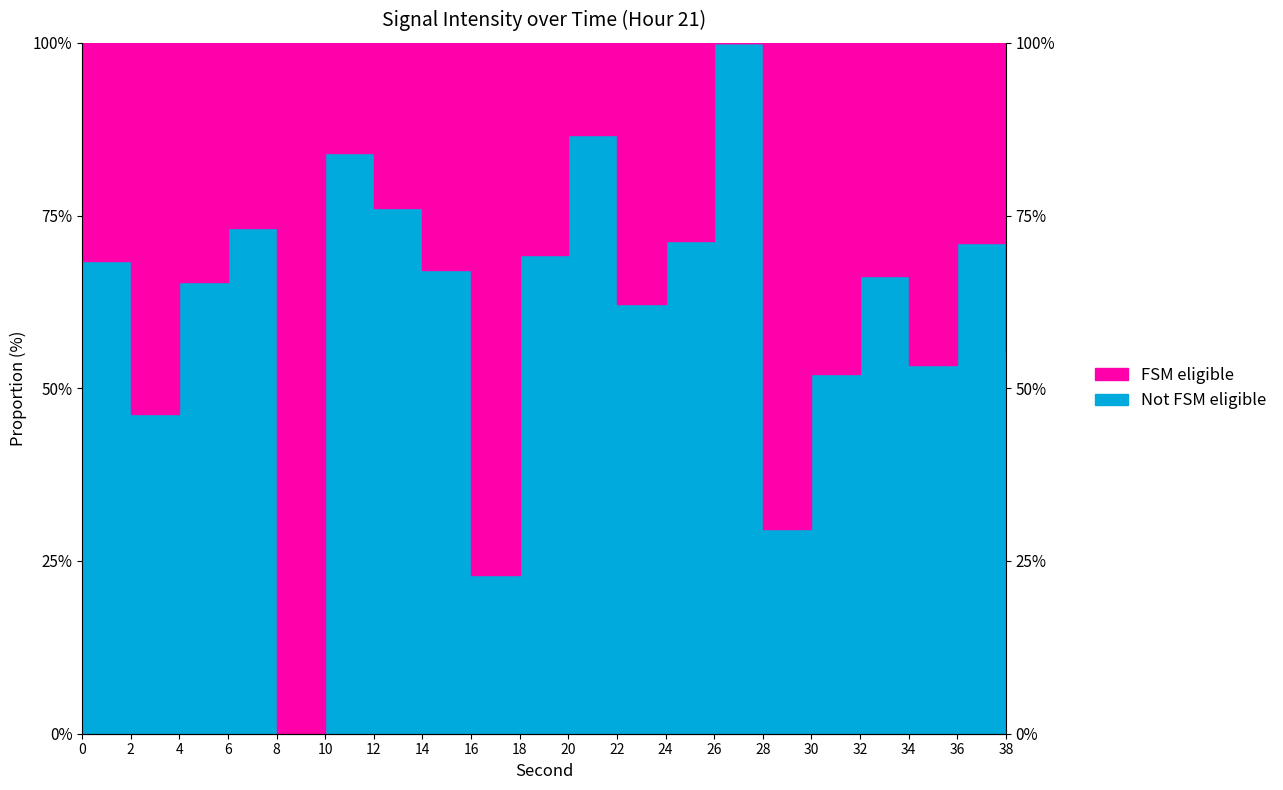

List the labels in order of value, largest first.

26, 20, 10, 12, 6, 24, 36, 18, 0, 14, 32, 4, 22, 38, 34, 30, 2, 28, 16, 8